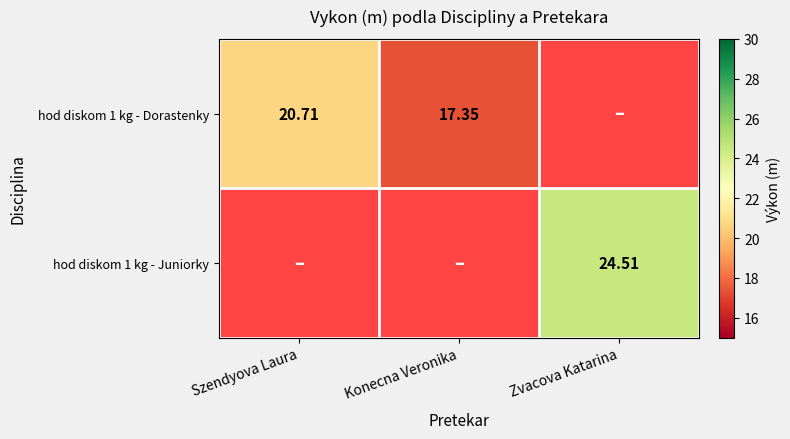

The value of hod diskom 1 kg - Dorastenky at Szendyova Laura is 14.3. True or false?

False